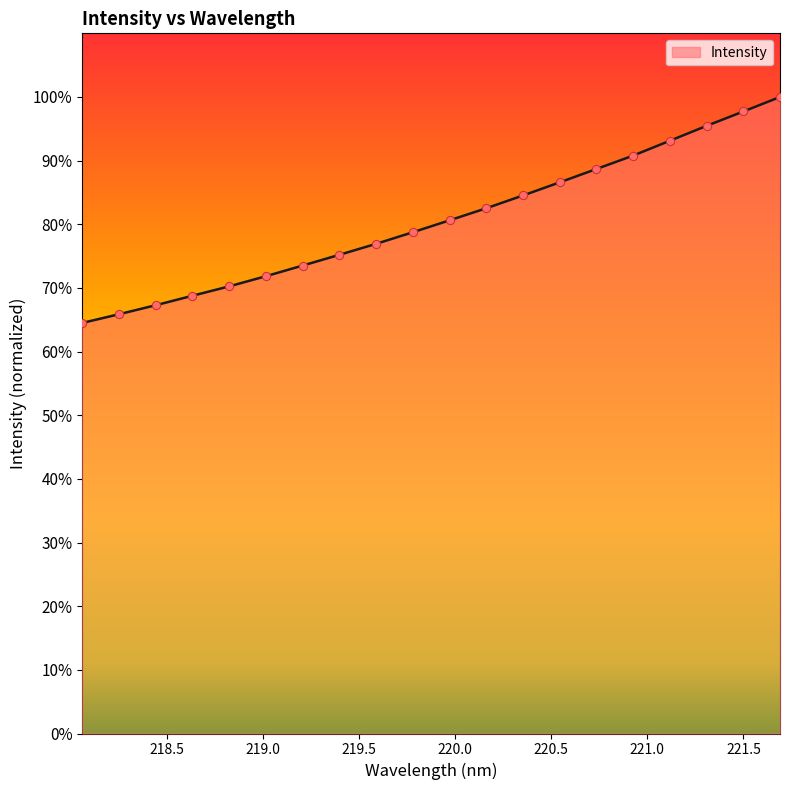

What is the difference between the maximum and minimum values?

35.5